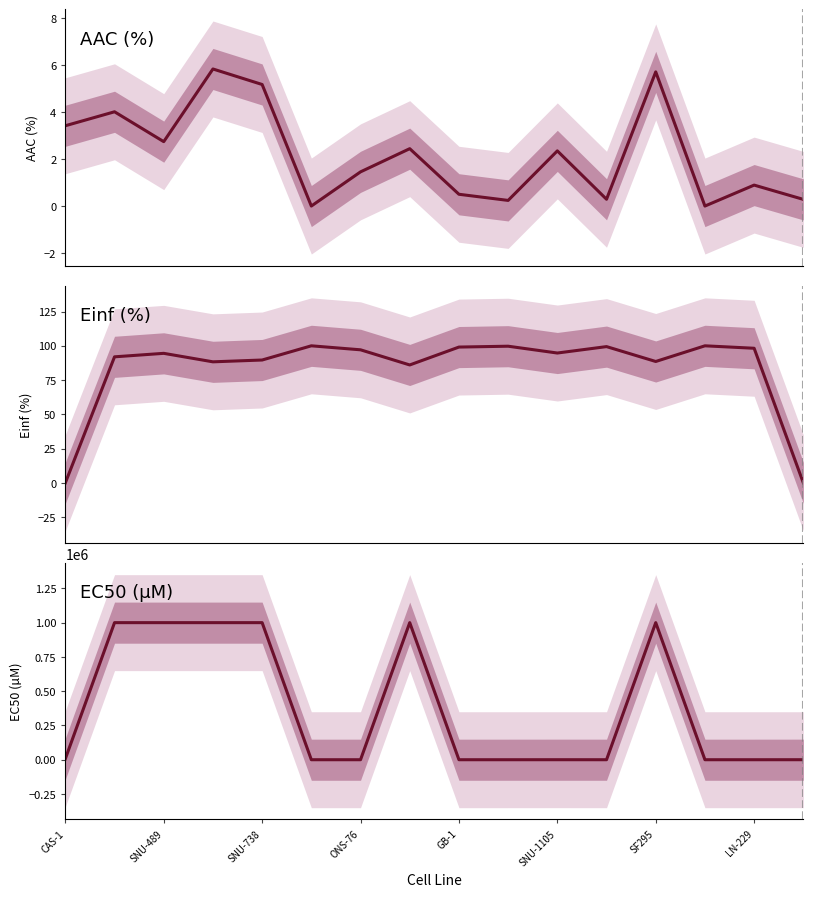

What is the value of the Einf (%) point at the 5th from the left?

89.6